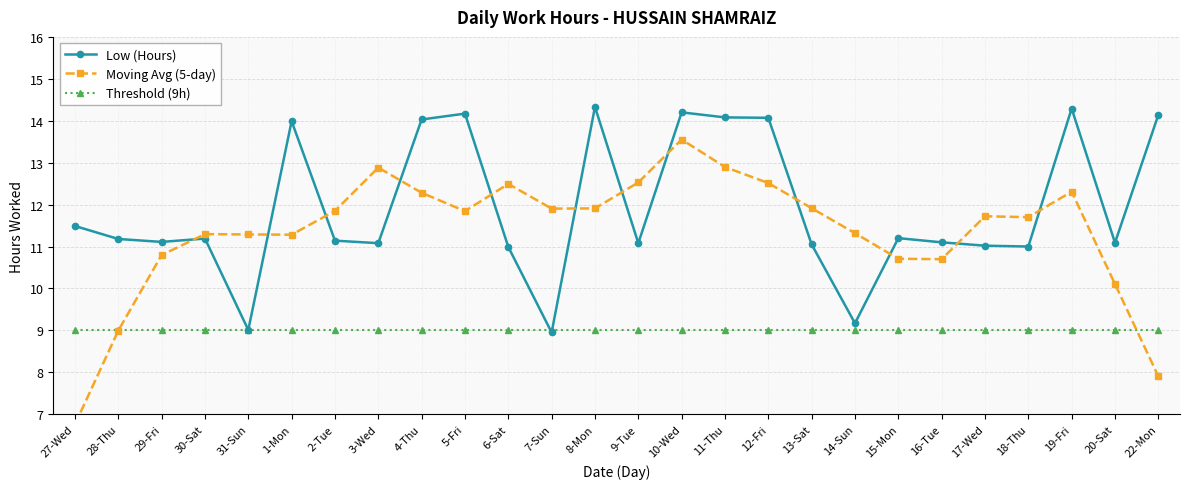

Between 3-Wed and 14-Sun, which series saw the biggest shift?

Low (Hours)